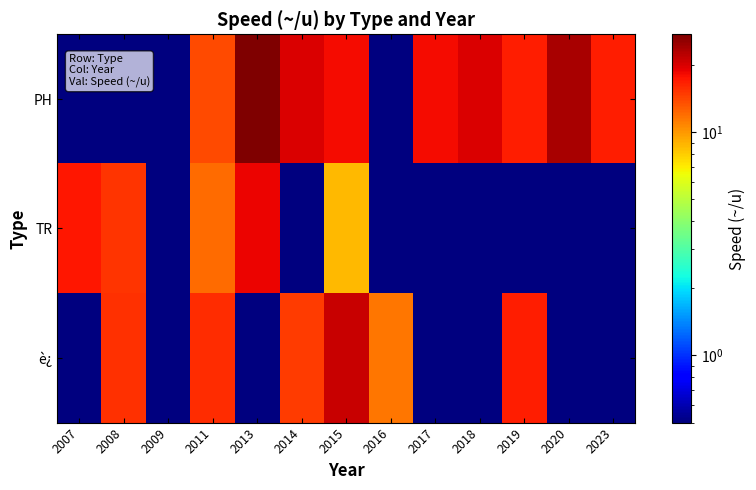

Reading right to left, list all the values displayed in this chart.

PH: 2023=16.7	2020=23.8	2019=16.7	2018=20.0	2017=18.3	2016=0.5	2015=18.2	2014=20.0	2013=27.5	2011=14.0	2009=0.5	2008=0.5	2007=0.5
TR: 2023=0.5	2020=0.5	2019=0.5	2018=0.5	2017=0.5	2016=0.5	2015=8.7	2014=0.5	2013=18.6	2011=12.0	2009=0.5	2008=15.4	2007=17.3
è¿: 2023=0.5	2020=0.5	2019=16.7	2018=0.5	2017=0.5	2016=11.6	2015=21.3	2014=14.9	2013=0.5	2011=15.8	2009=0.5	2008=15.5	2007=0.5